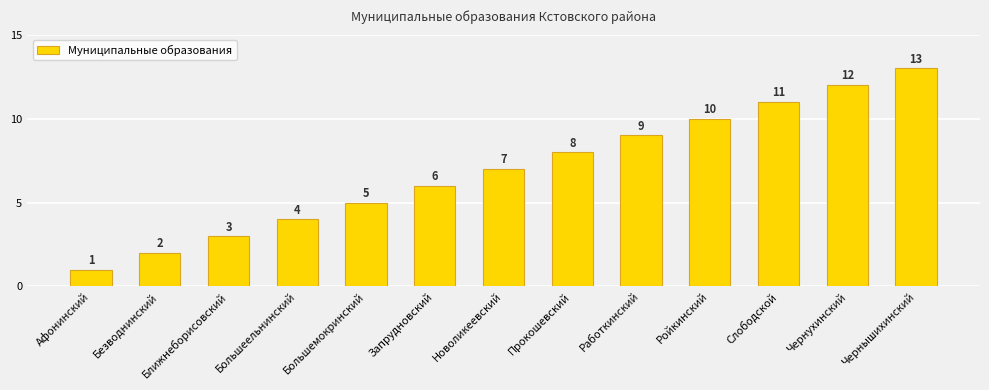

True or false: the data shows 1 at Афонинский.

True